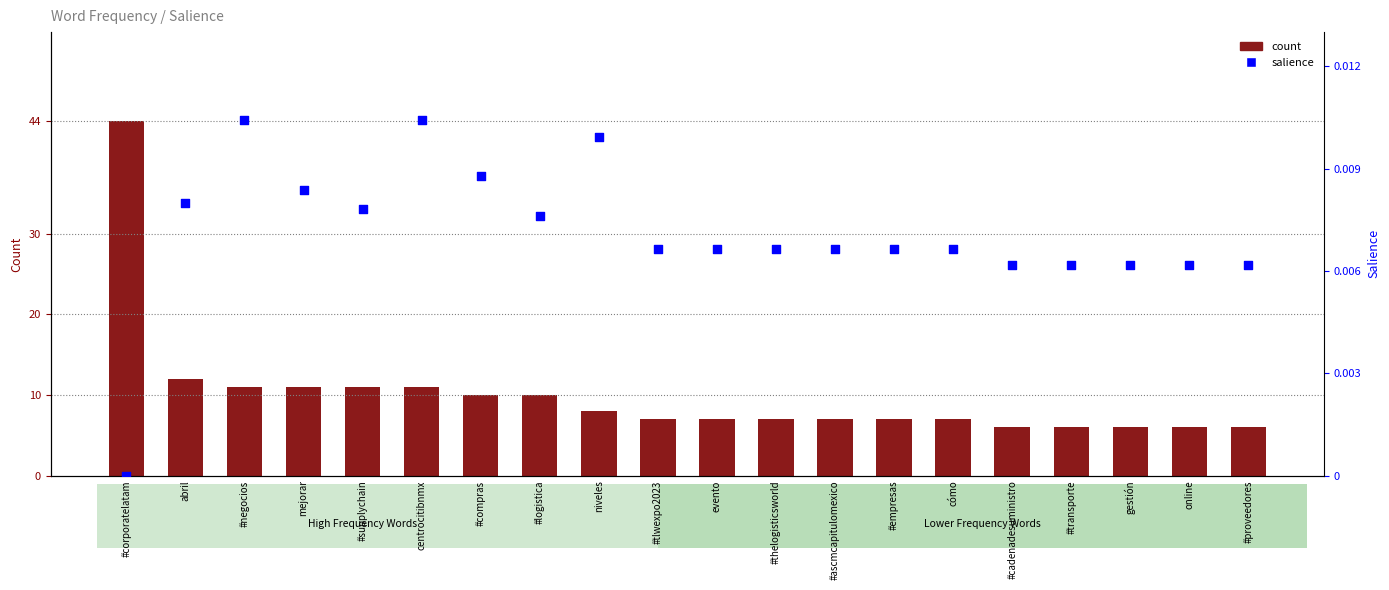

Which series contains the lowest Y value?

salience